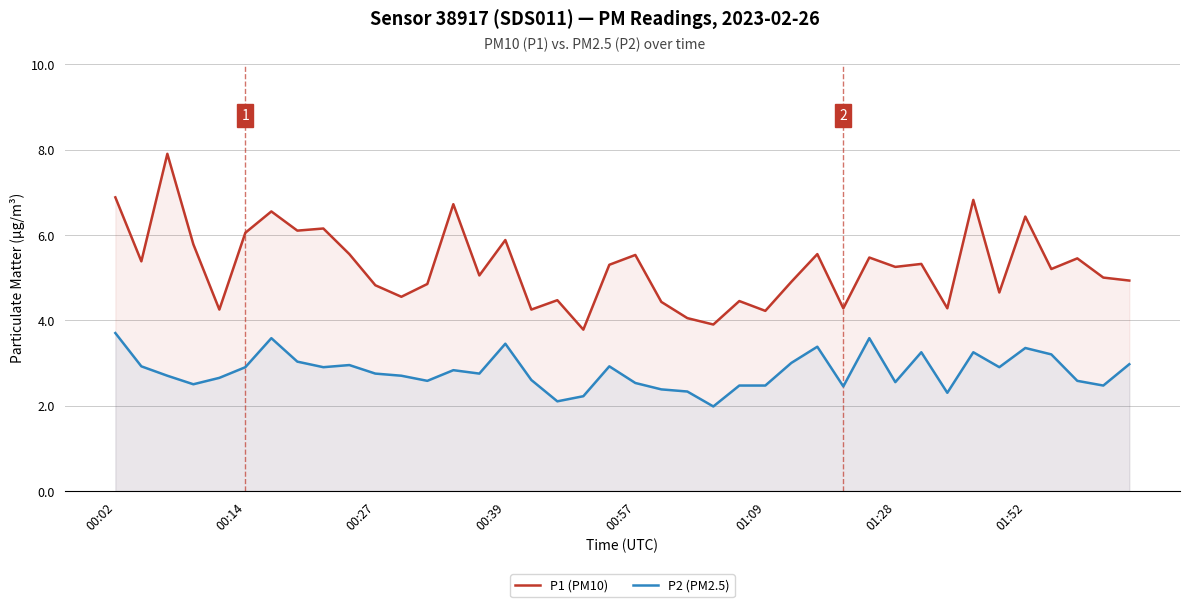

What is the label of the 24th point from the left?

23